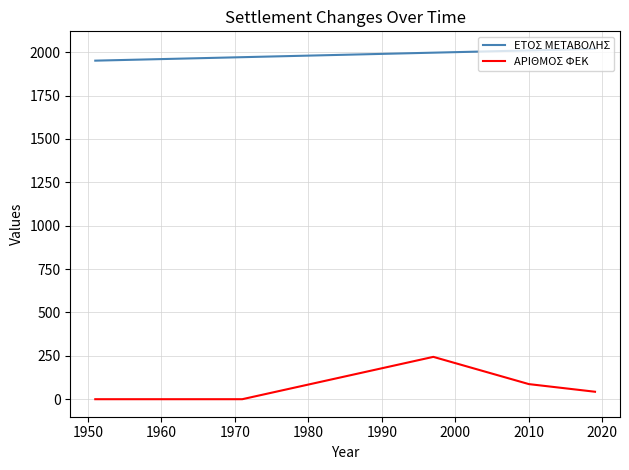

True or false: ΕΤΟΣ ΜΕΤΑΒΟΛΗΣ and ΑΡΙΘΜΟΣ ΦΕΚ cross at least once.

False